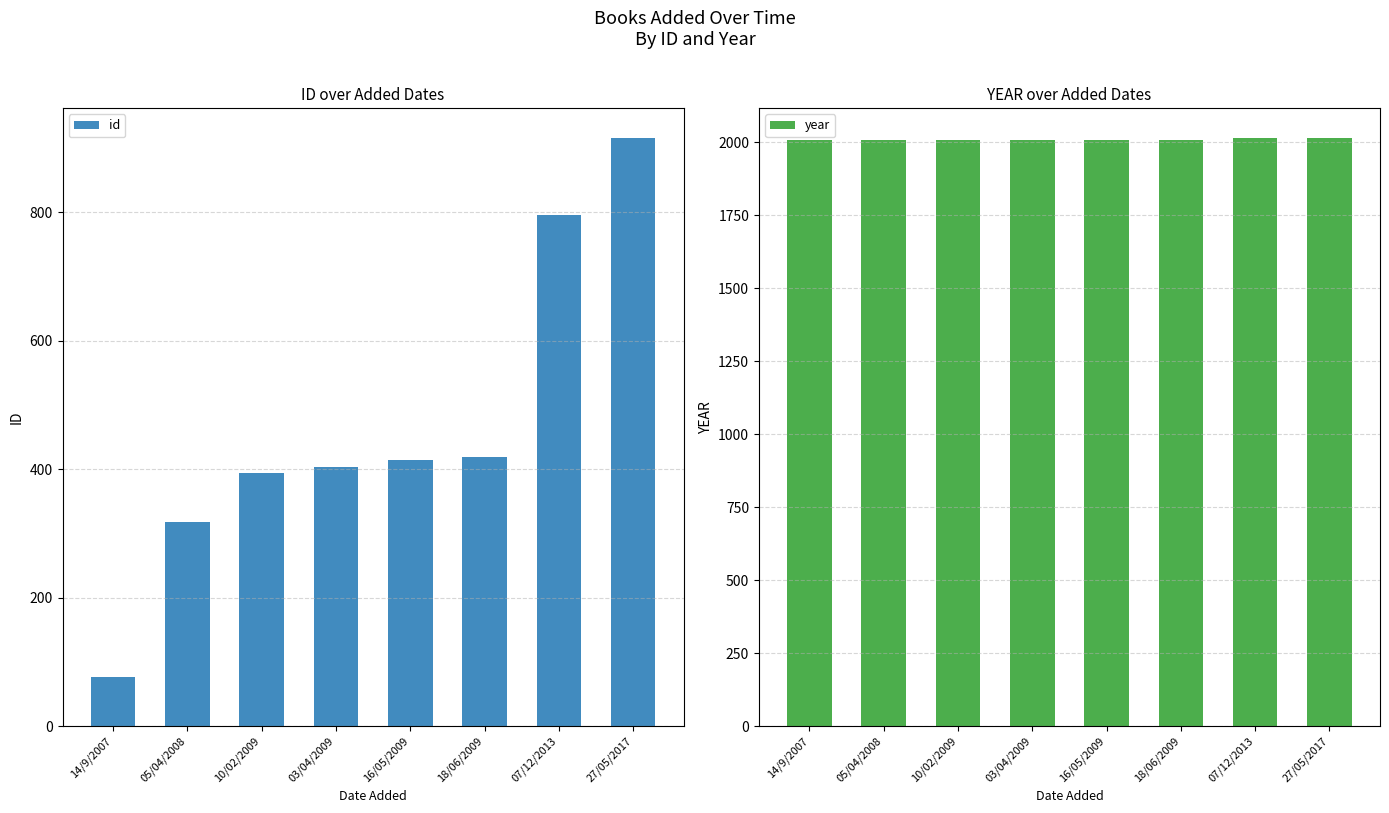

Rank the series at 05/04/2008 from highest to lowest value.

year, id